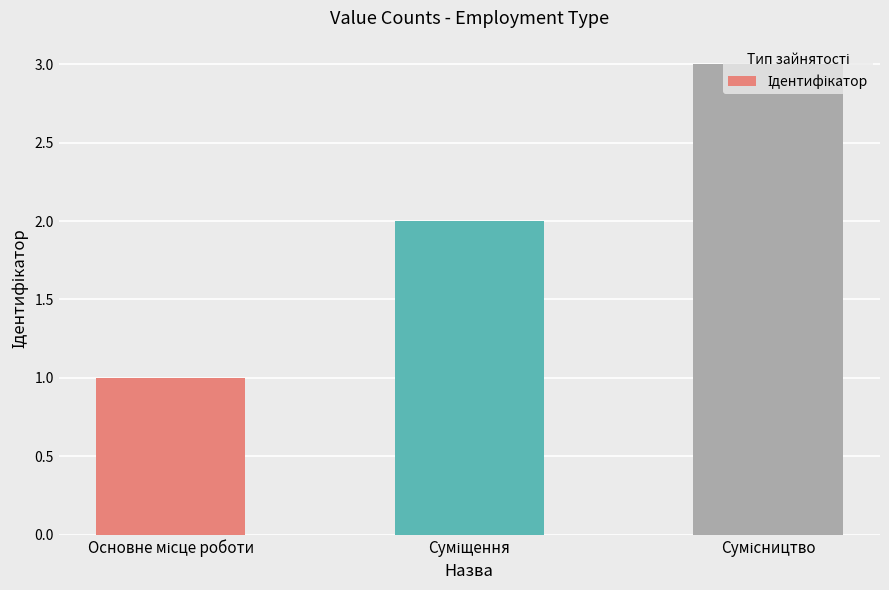

What is the maximum value shown in the chart?

3